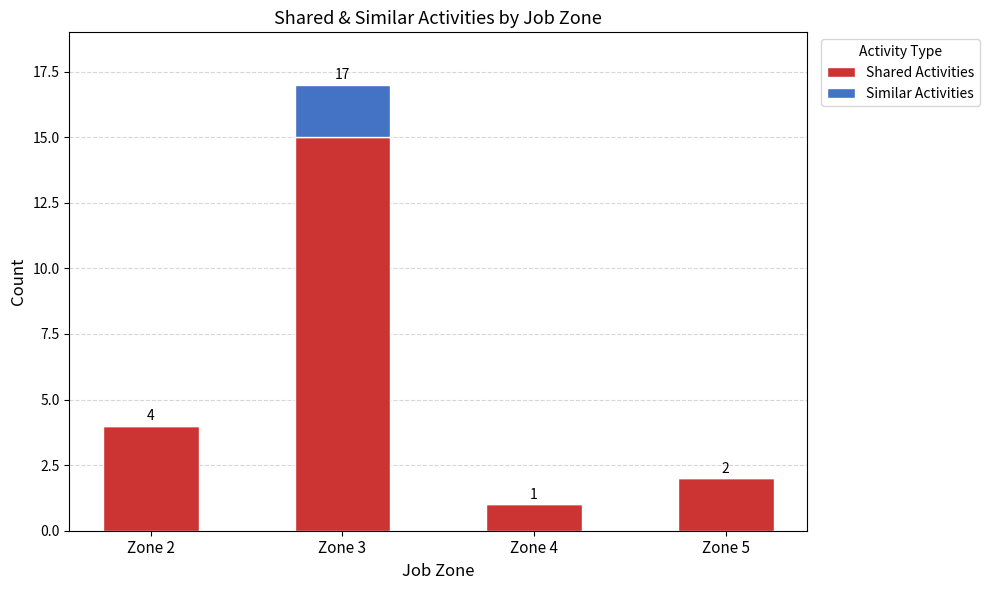

What is the total value across all series at Zone 4?

1